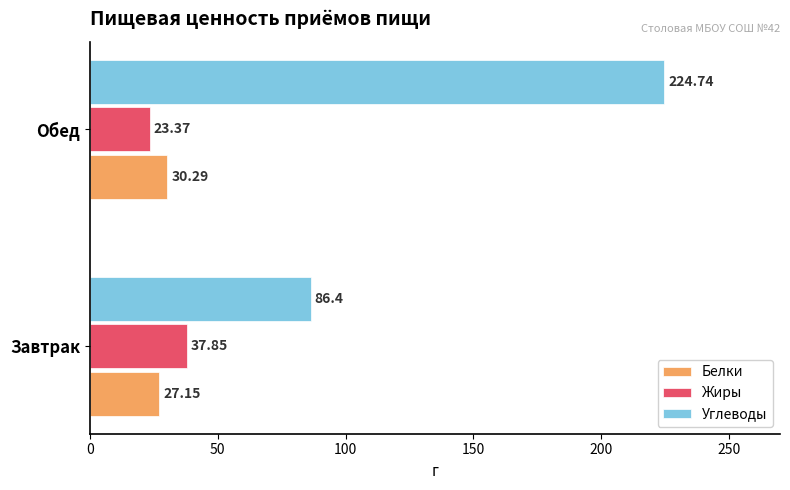

Which series has the largest total across all categories?

Углеводы